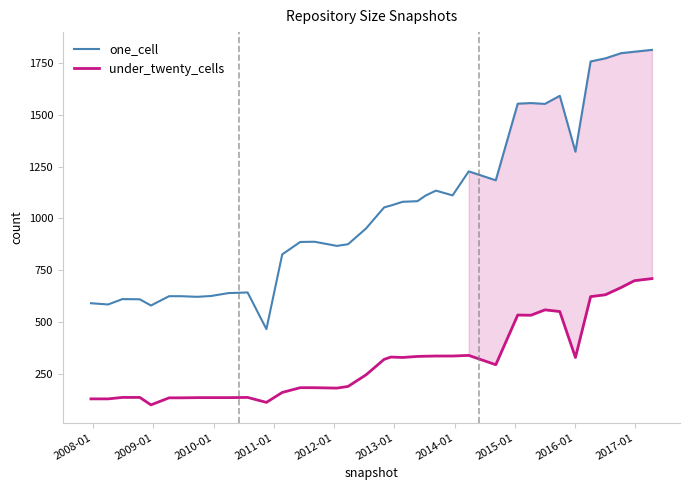

True or false: under_twenty_cells and one_cell cross at least once.

False